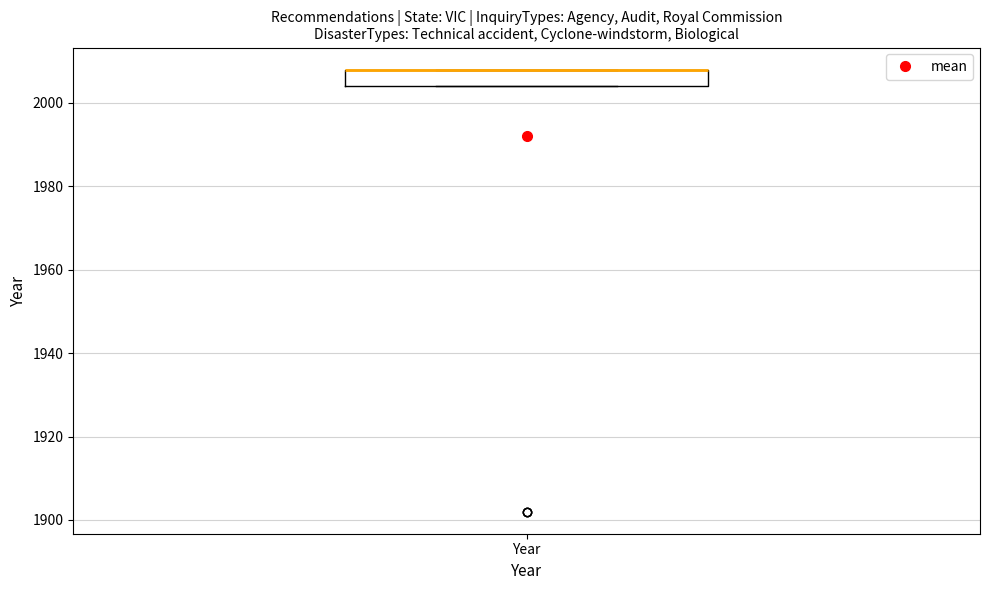

Read this box plot against the y-axis: the position of the median line, the range covered by the box, and the ends of both whiskers. The values are not printed on the chart, so give them approximately, as read against the axis.

median 2008 (drawn on the box's upper edge), box 2004 to 2008, whiskers 2004 to 2008